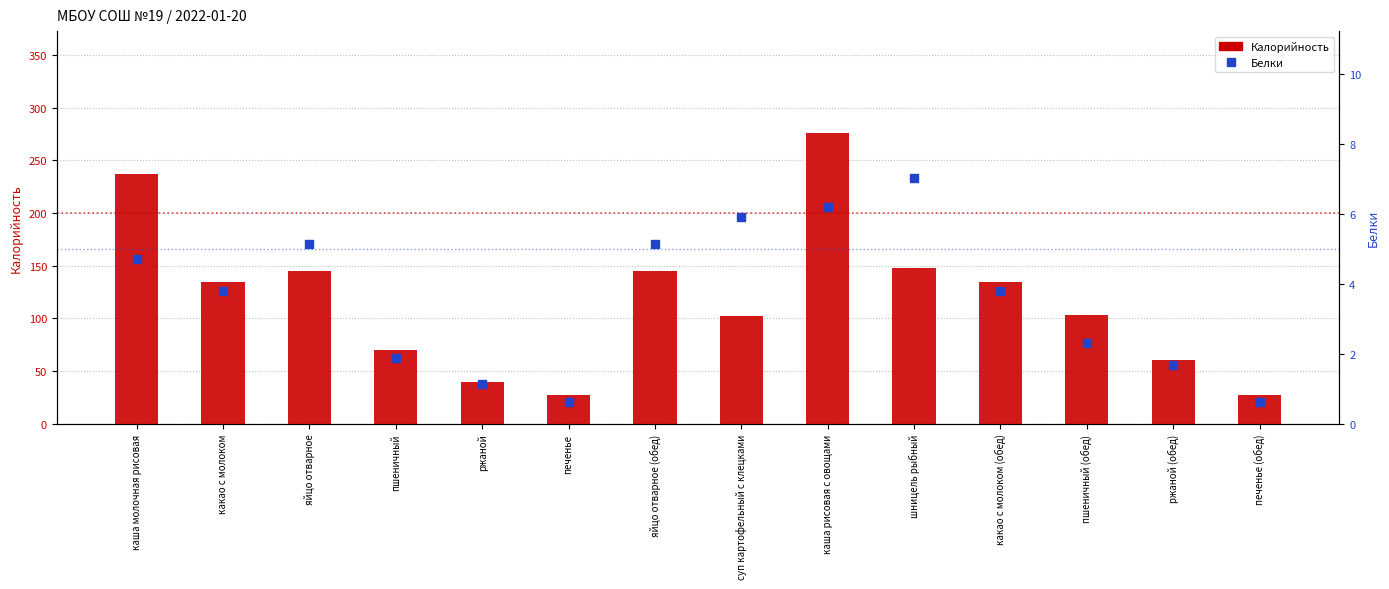

Is the value of Белки at ржаной greater than the value of Калорийность at ржаной?

No